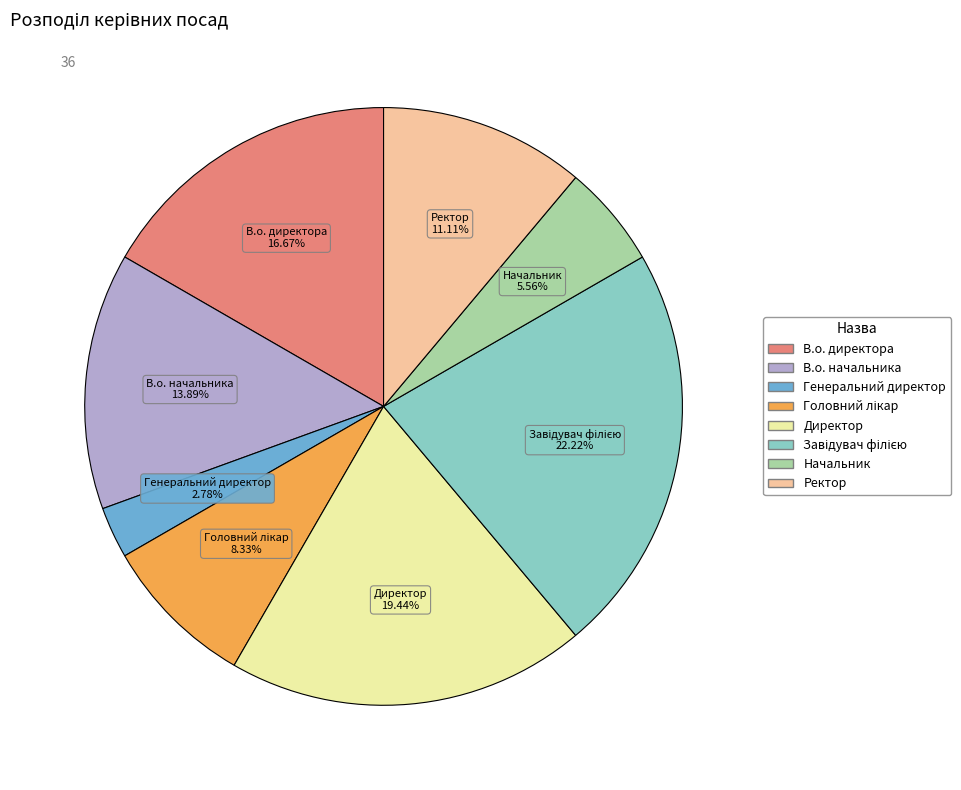

Does Ректор represent more than half of the total?

No